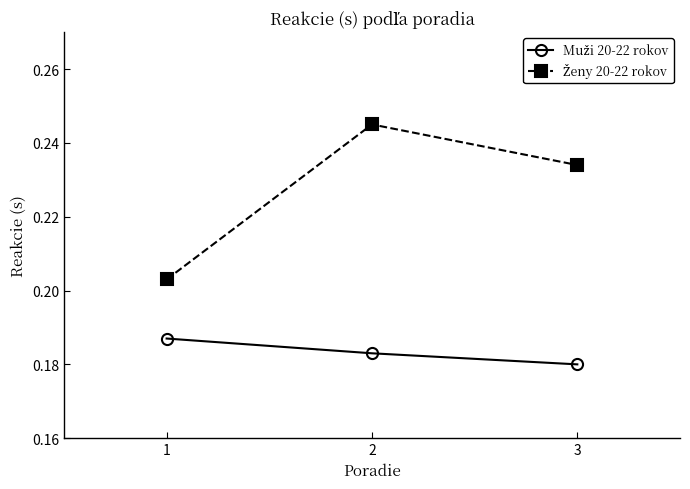

What is the total value across all series at 2?

0.4